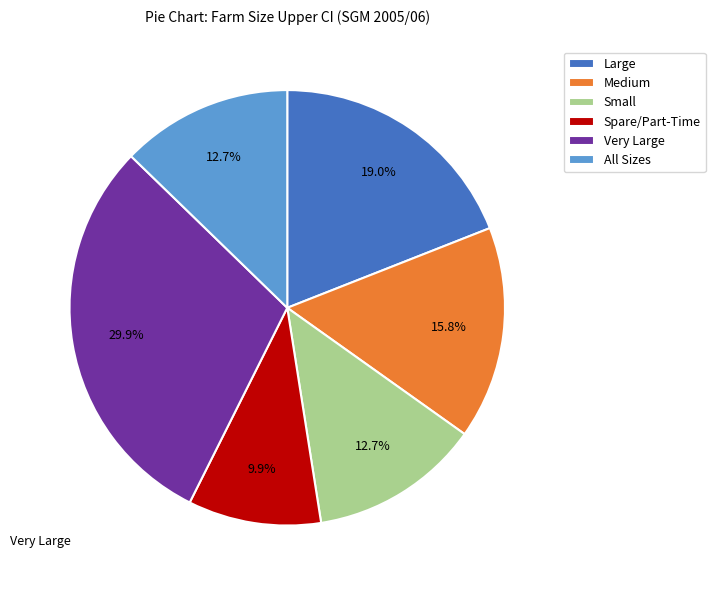

To the nearest percent, what is the average slice percentage?

17%